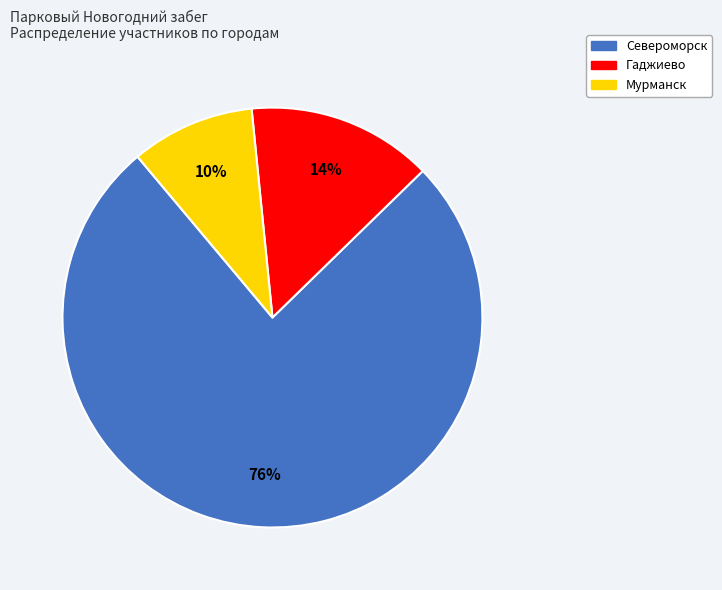

True or false: Мурманск accounts for 1% of the total.

False